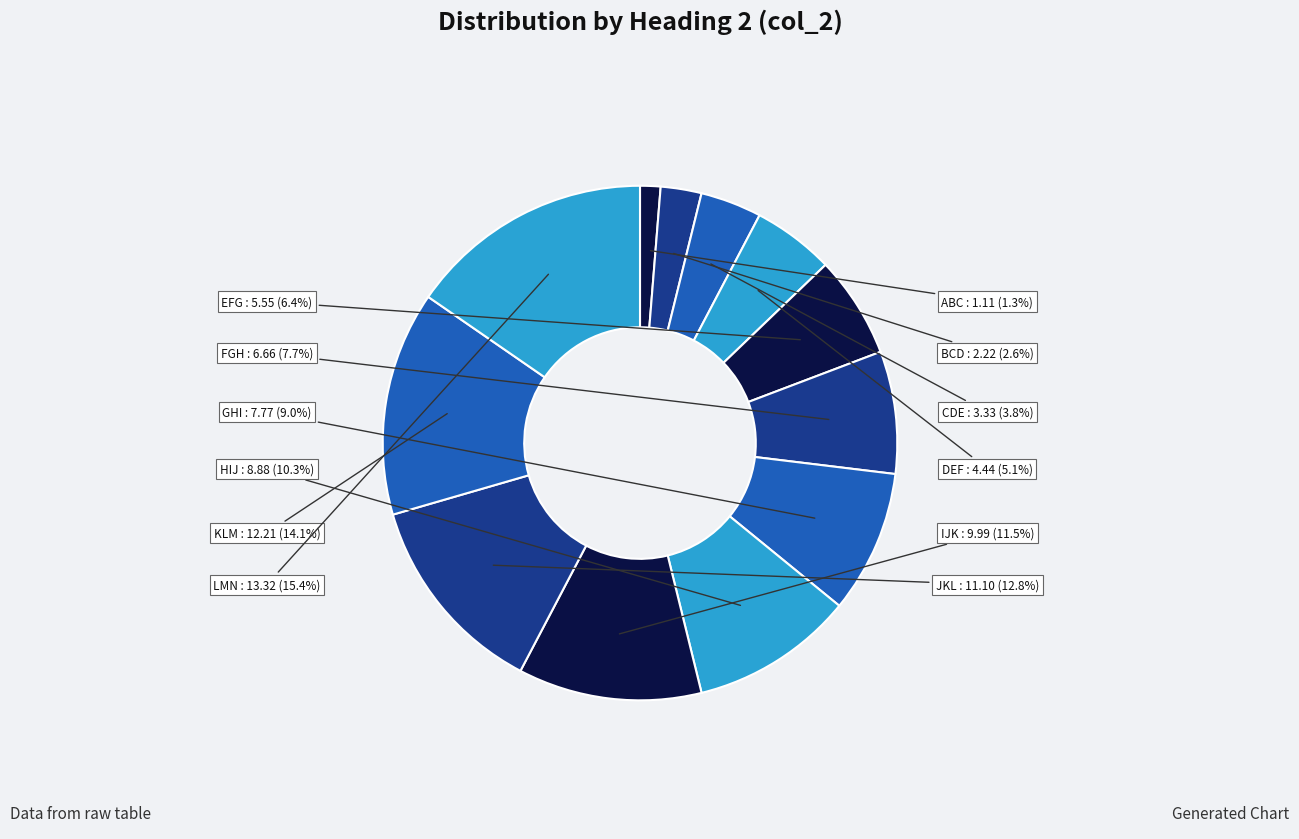

Count the number of slices in the pie.

12